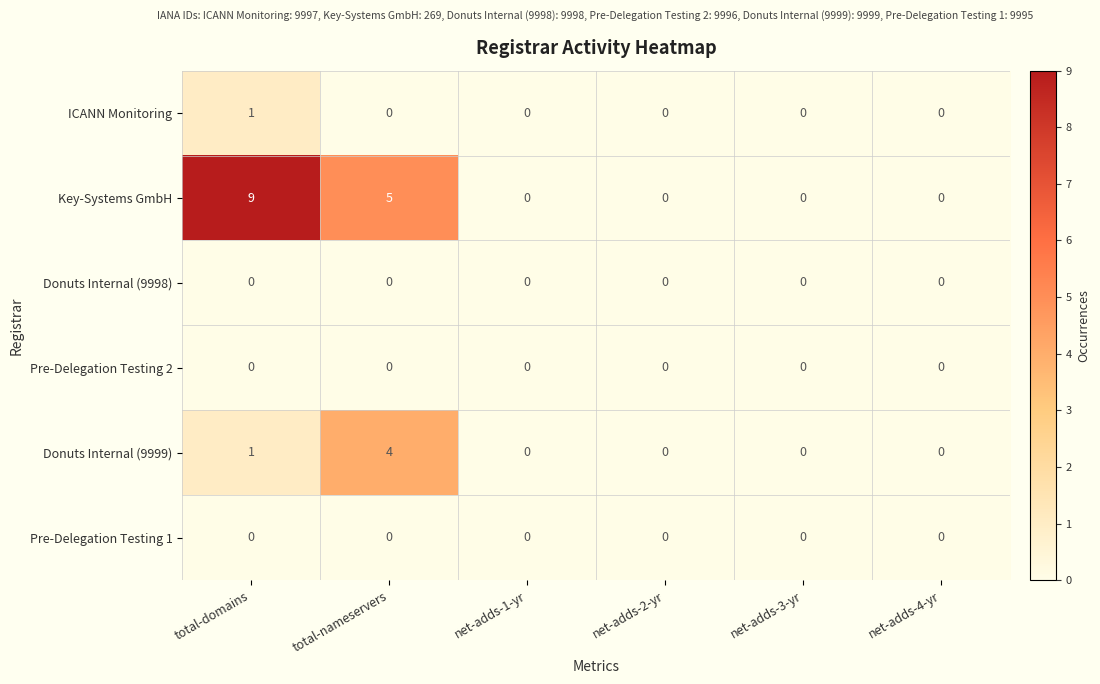

What is the difference between the maximum and second lowest values in the Key-Systems GmbH series?

9